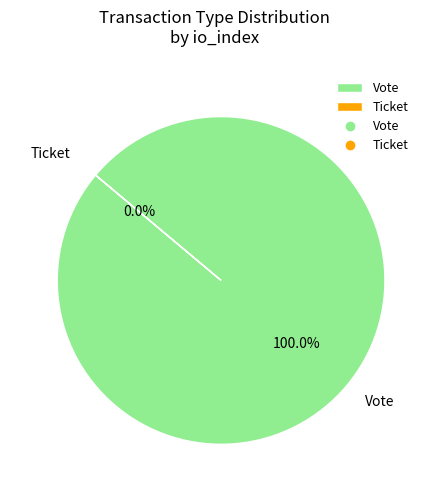

To the nearest percent, what is the difference between the largest and smallest slice percentages?

100%